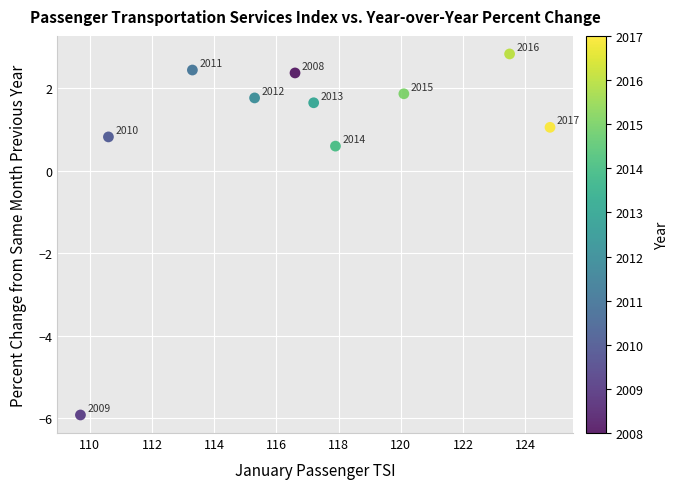

What is the range of Y values (max minus min)?

8.7